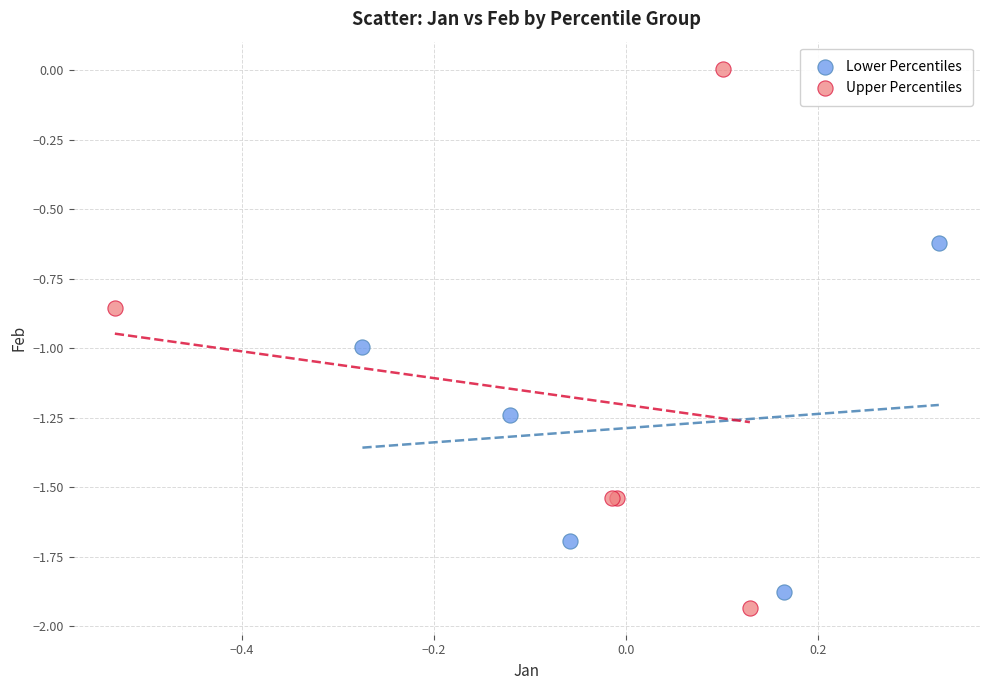

Which series has the largest Y range (max minus min)?

Upper Percentiles